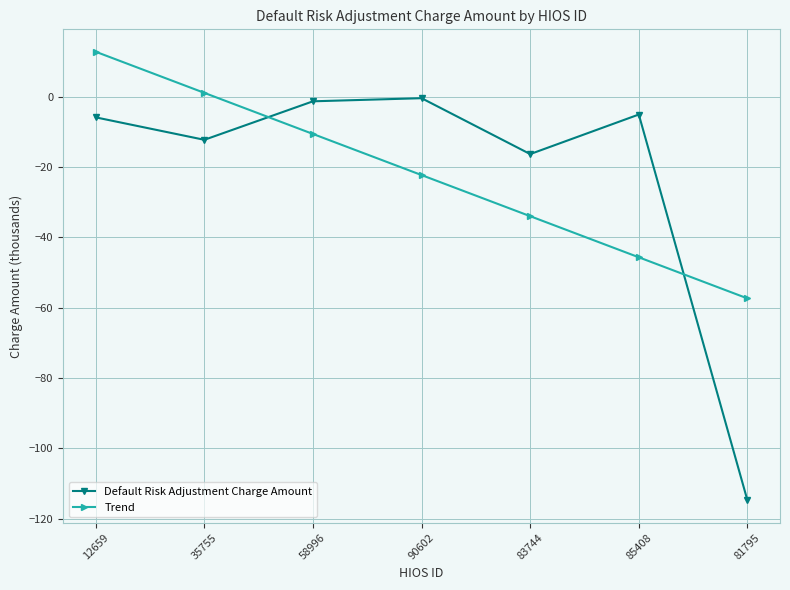

Reading left to right, transcribe all the data shown in this chart.

Default Risk Adjustment Charge Amount: -5.8	-12.2	-1.3	-0.4	-16.3	-5.0	-114.7
Trend: 12.8	1.1	-10.6	-22.3	-33.9	-45.6	-57.3